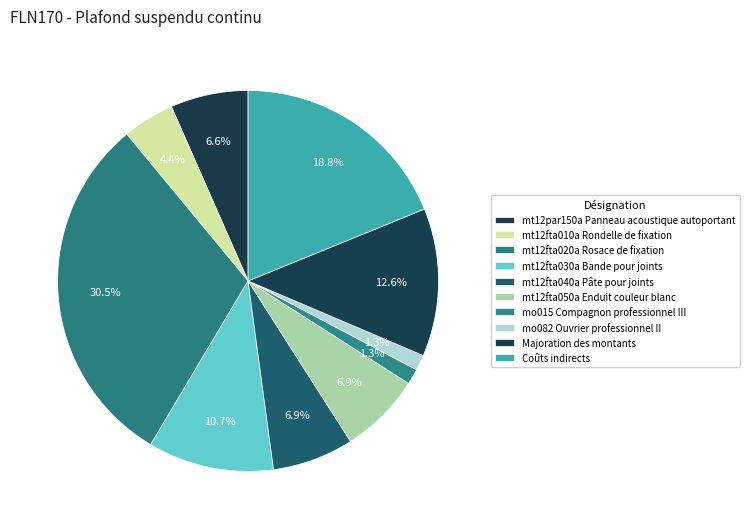

What is the smallest slice in the pie chart?

mo015 Compagnon professionnel III